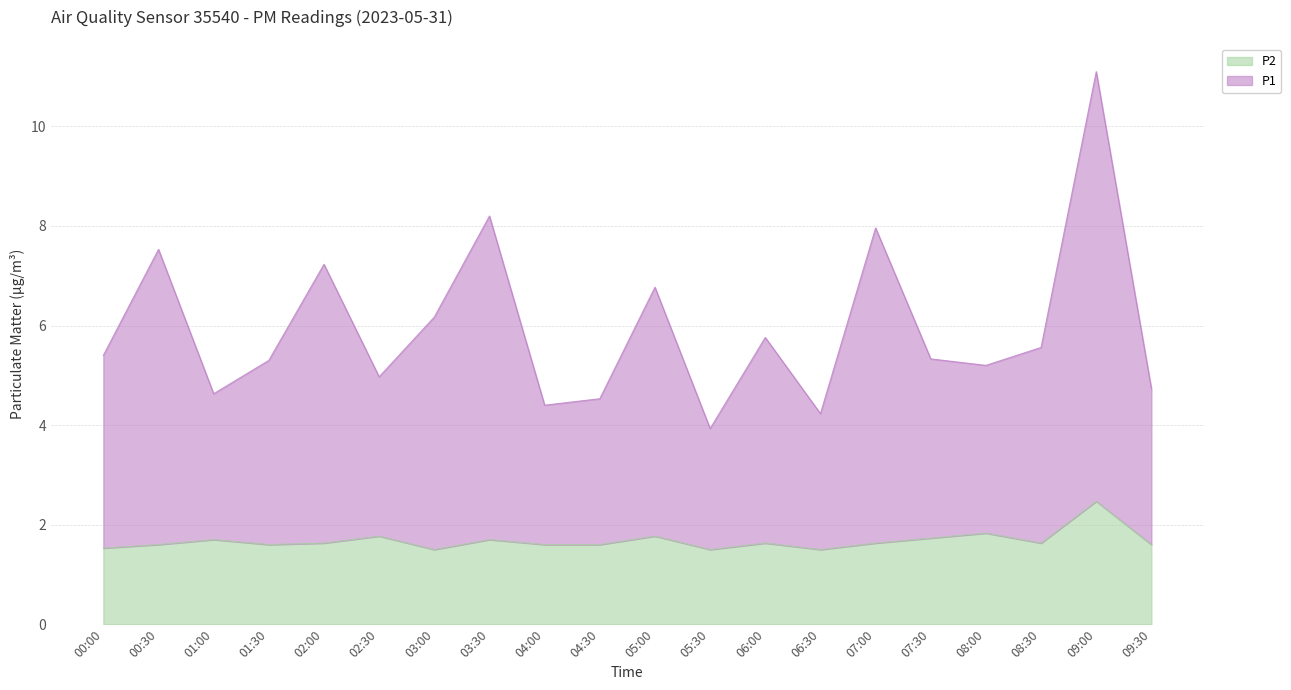

How many lines are shown in the chart?

2